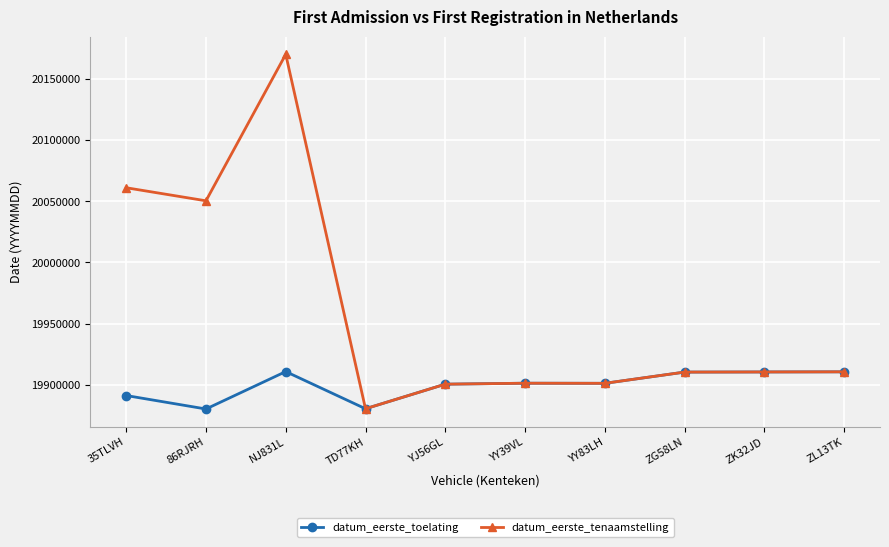

At which category does datum_eerste_tenaamstelling reach its first local peak?

NJ831L